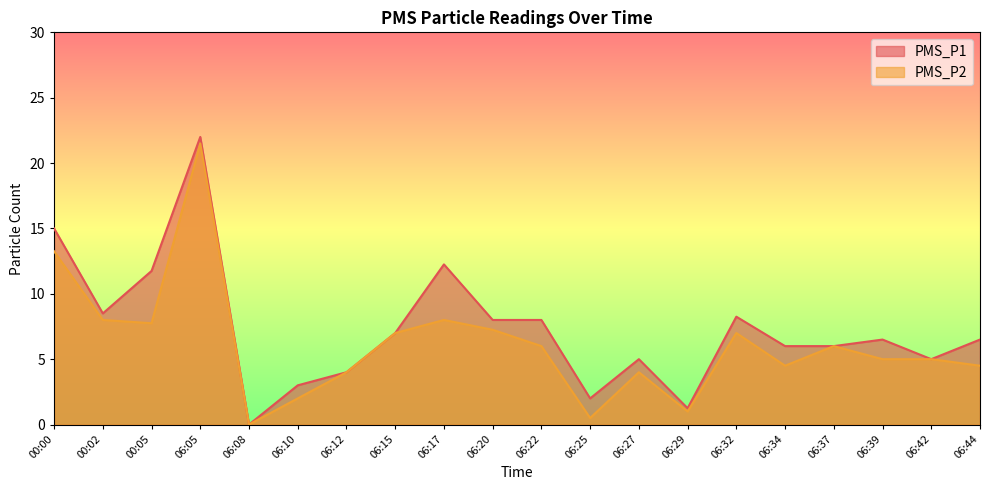

Which series has the largest total across all categories?

PMS_P1